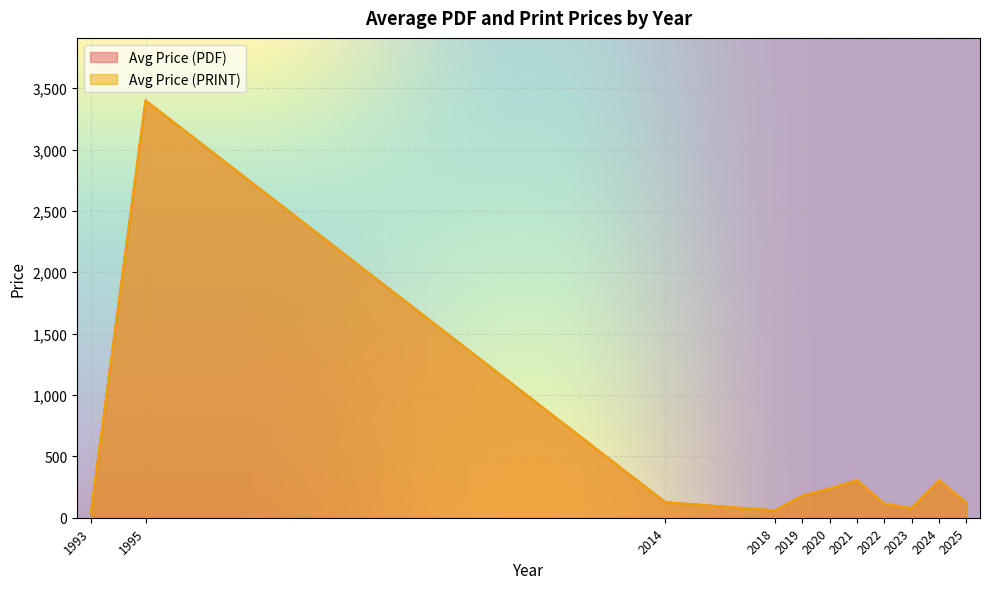

How many lines are shown in the chart?

2